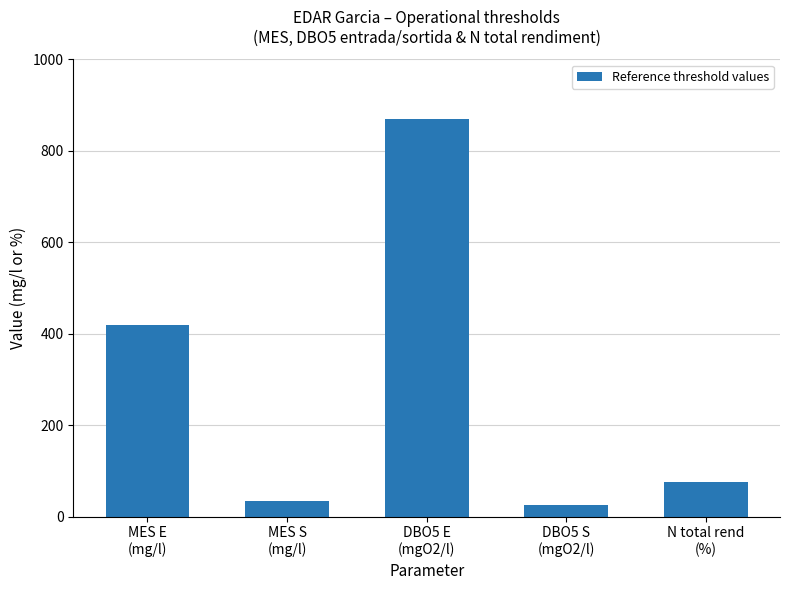

Reading left to right, list all the values displayed in this chart.

MES E
(mg/l)=420	MES S
(mg/l)=35	DBO5 E
(mgO2/l)=870	DBO5 S
(mgO2/l)=25	N total rend
(%)=75